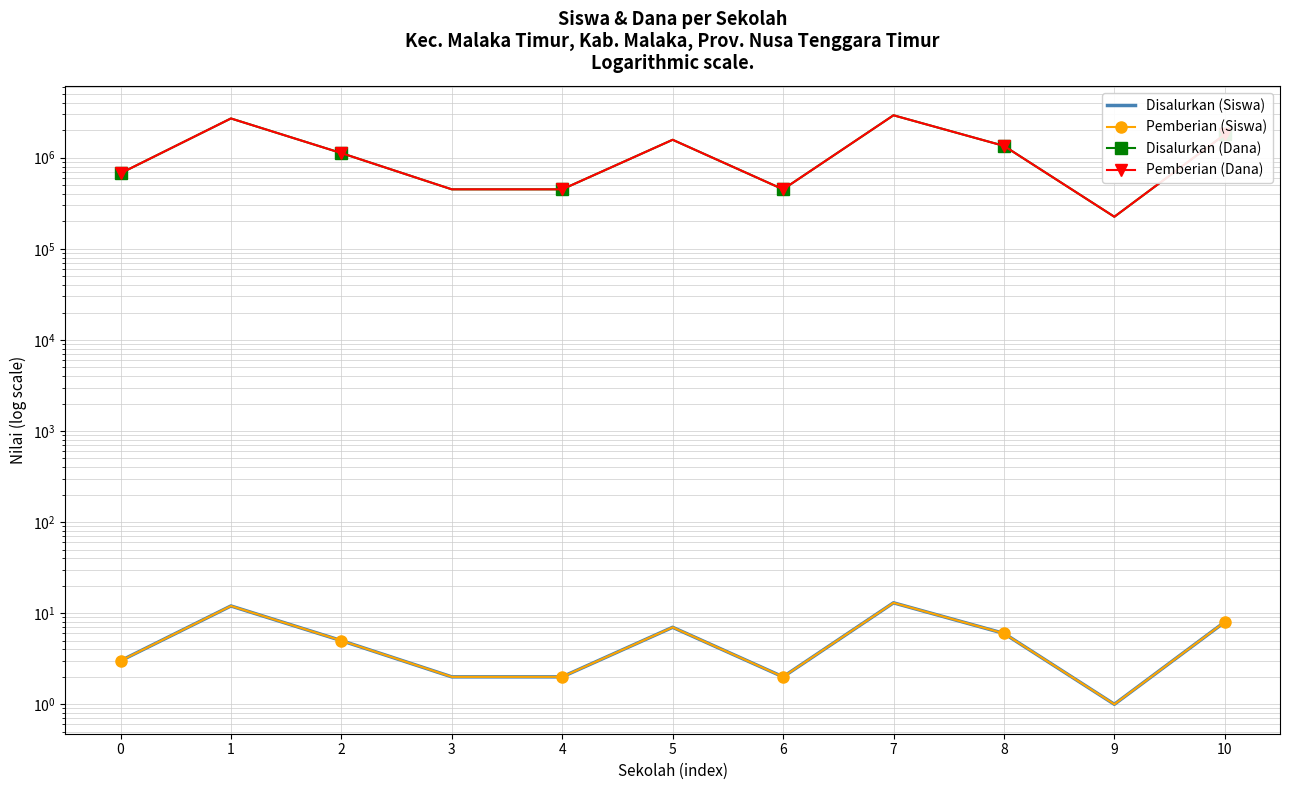

Rank the categories by Pemberian (Siswa) value from lowest to highest.

9, 3, 4, 6, 0, 2, 8, 5, 10, 1, 7